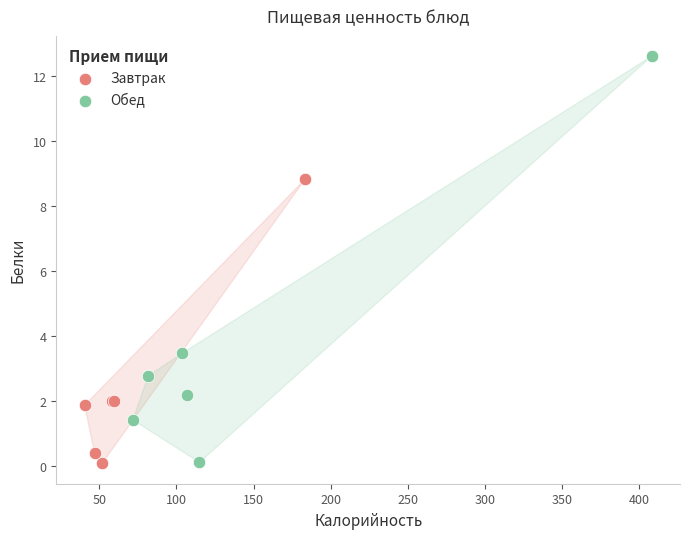

Which series contains the highest Y value?

Обед